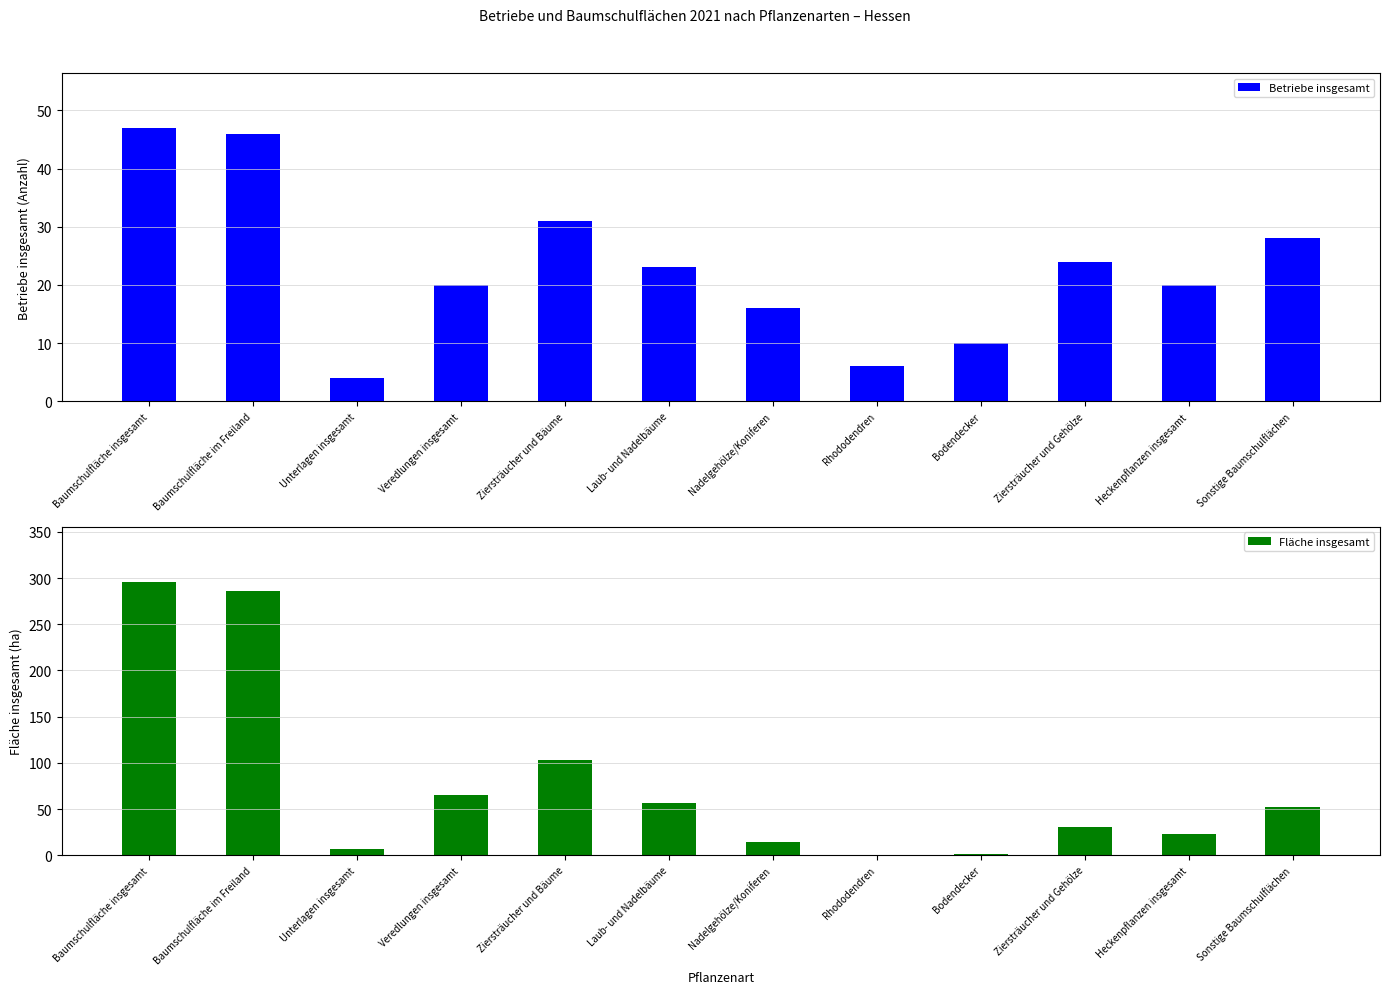

Does the chart contain stacked bars?

No